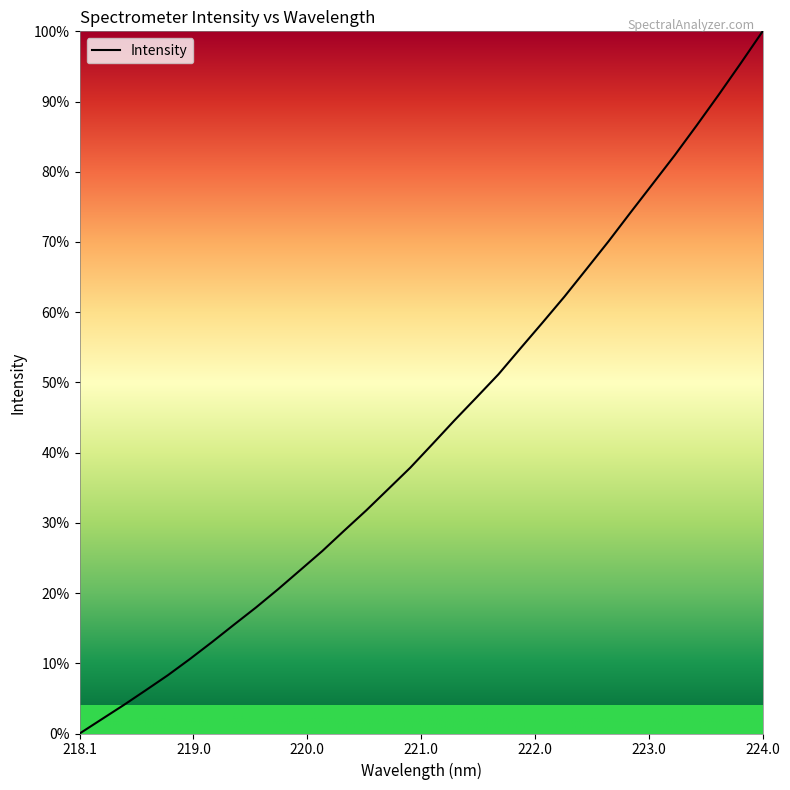

What is the maximum value shown in the chart?

100.0